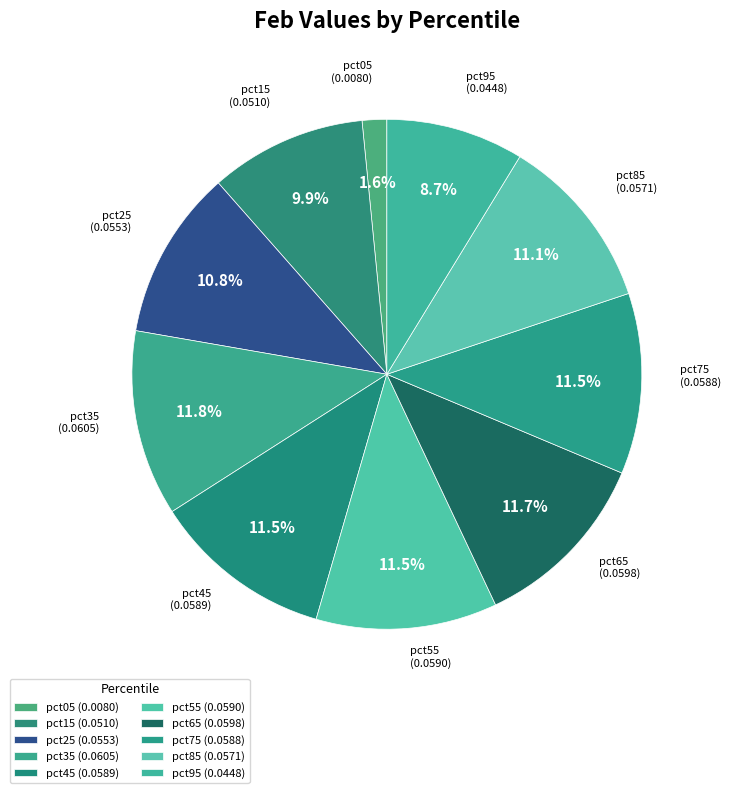

Does pct95 represent more than half of the total?

No